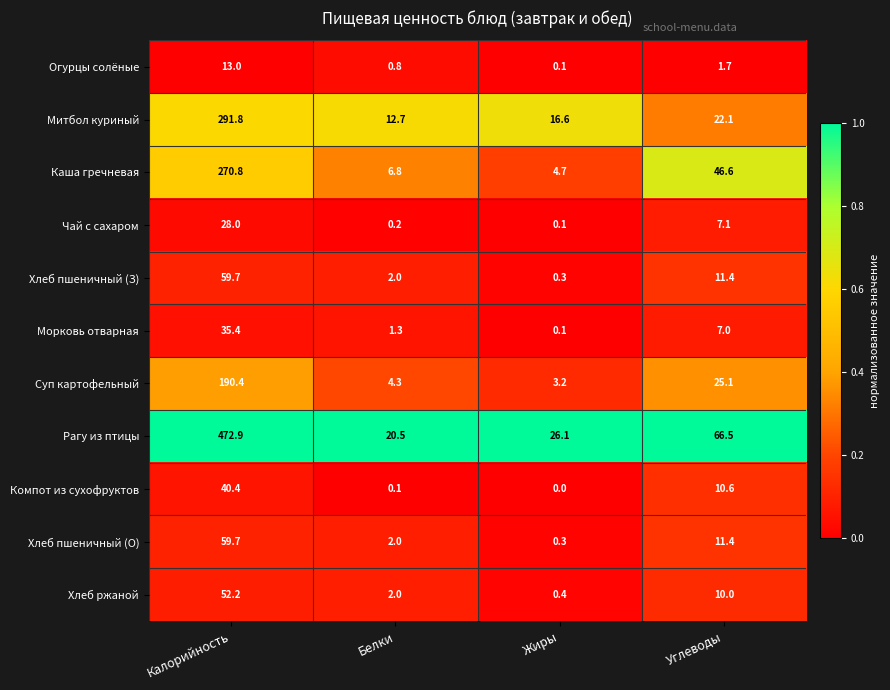

Where does the Хлеб ржаной series first go above 10?

Калорийность